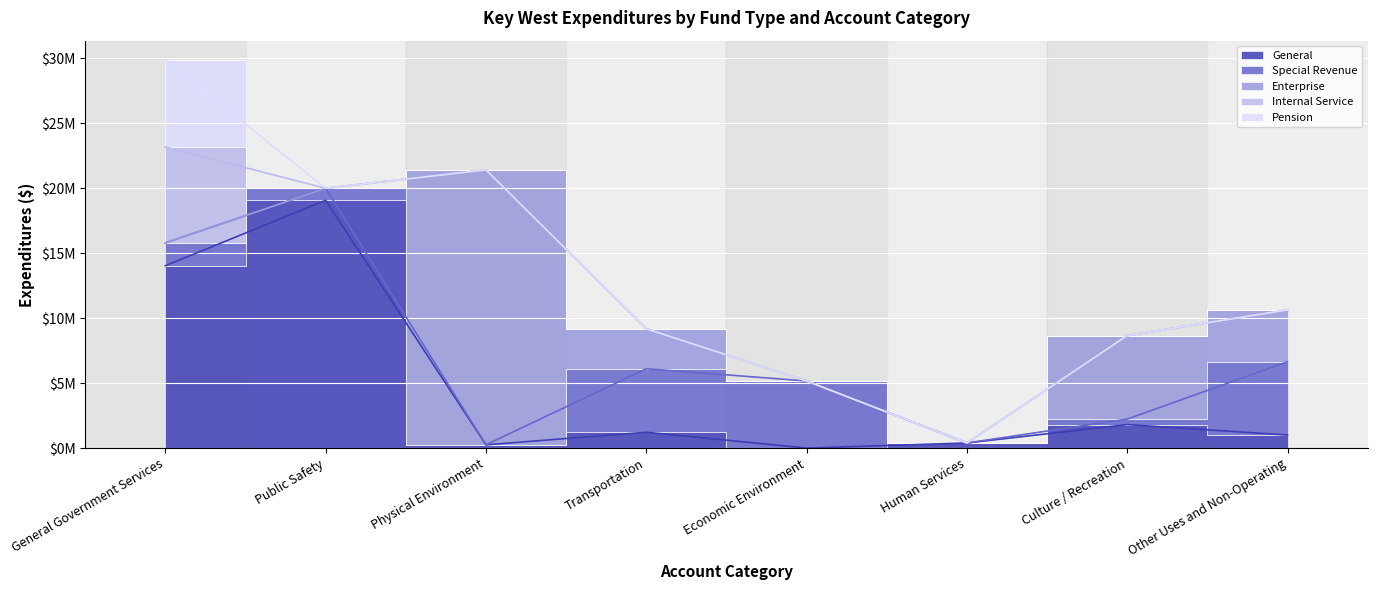

What is the label of the 5th point from the right?

Transportation